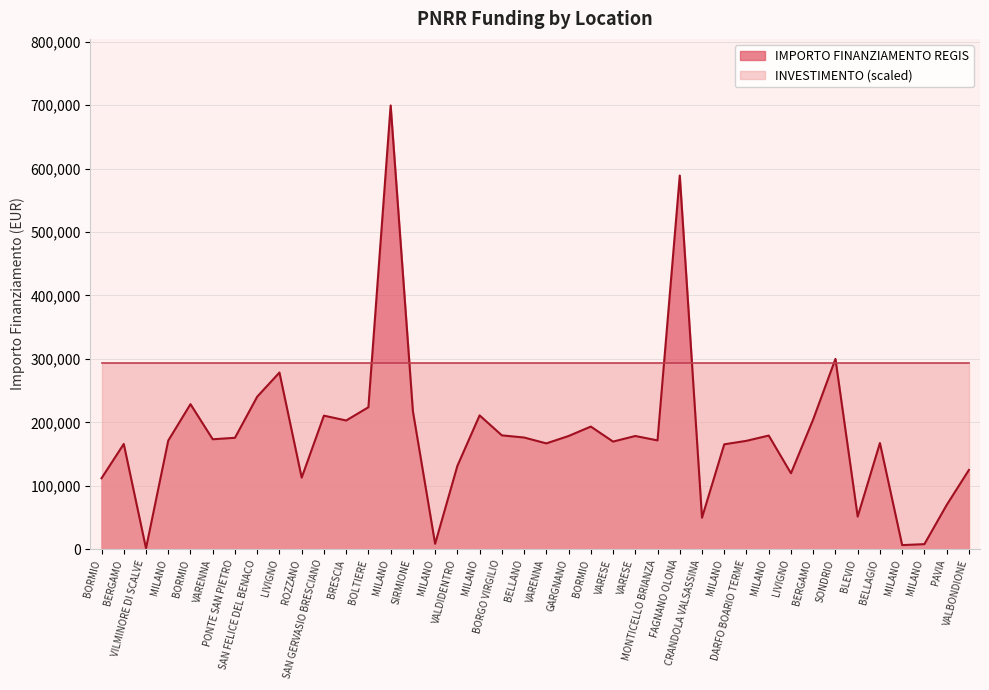

How many points are higher than both their immediate neighbors (excluding endpoints)?

12